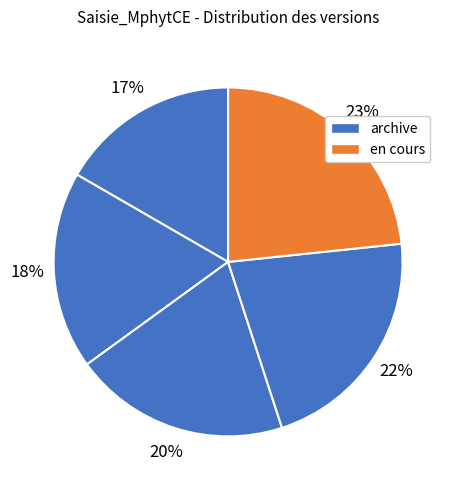

How many slices are in this pie chart?

5